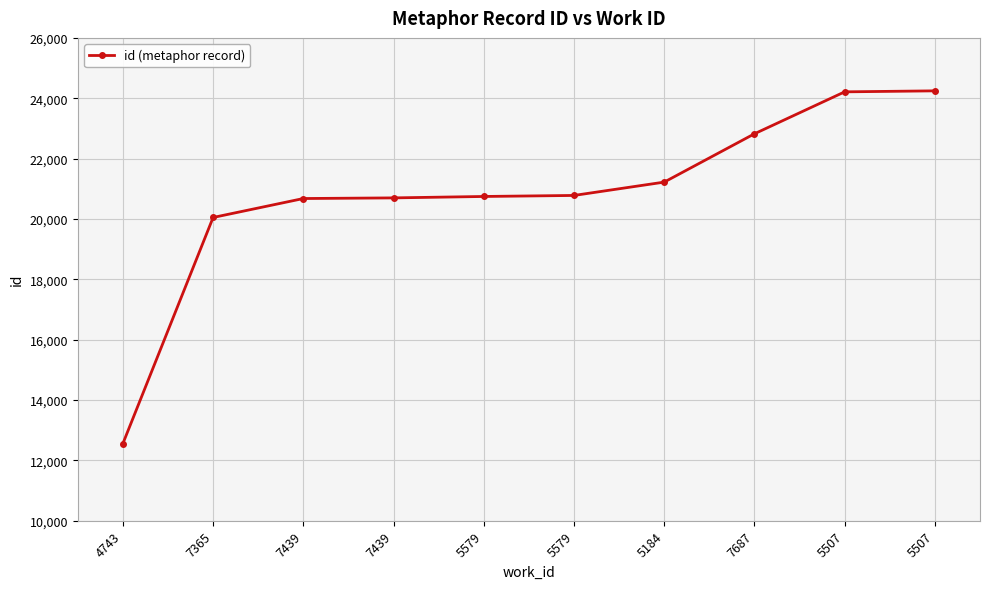

The chart shows a value of 29790 at 7439. True or false?

False